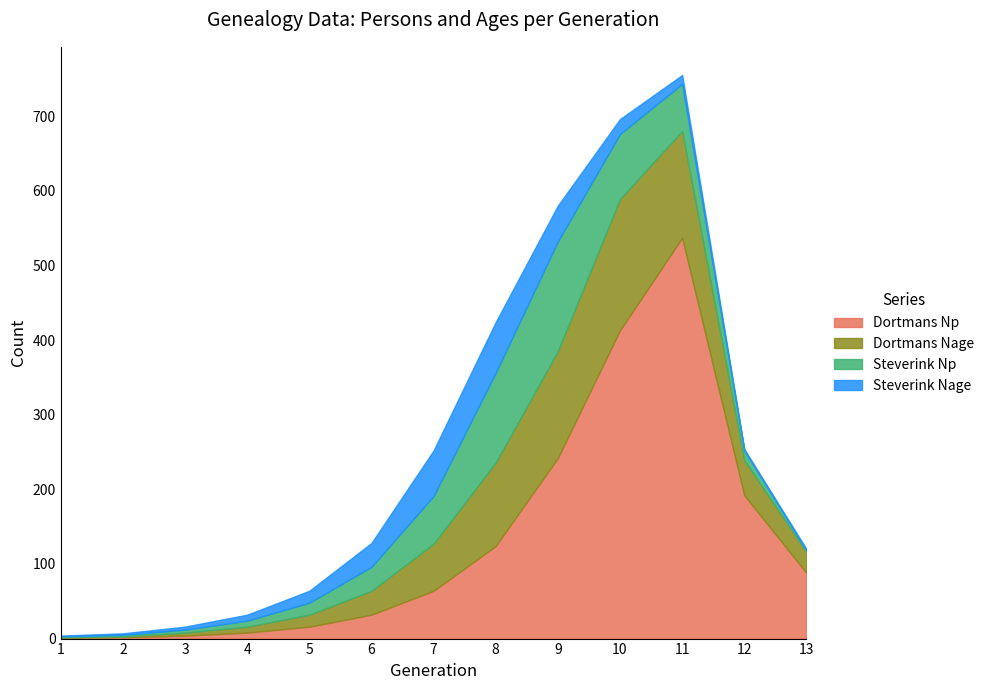

What is the maximum value for Dortmans Nage?

176